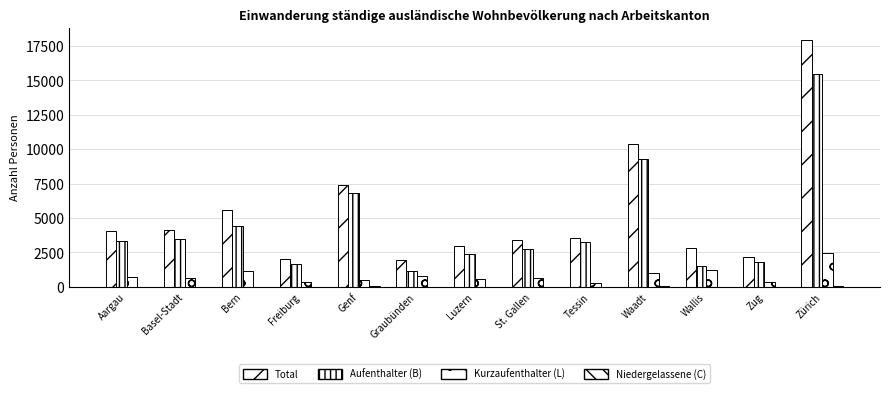

Which has a higher value, Zürich or Zug?

Zürich